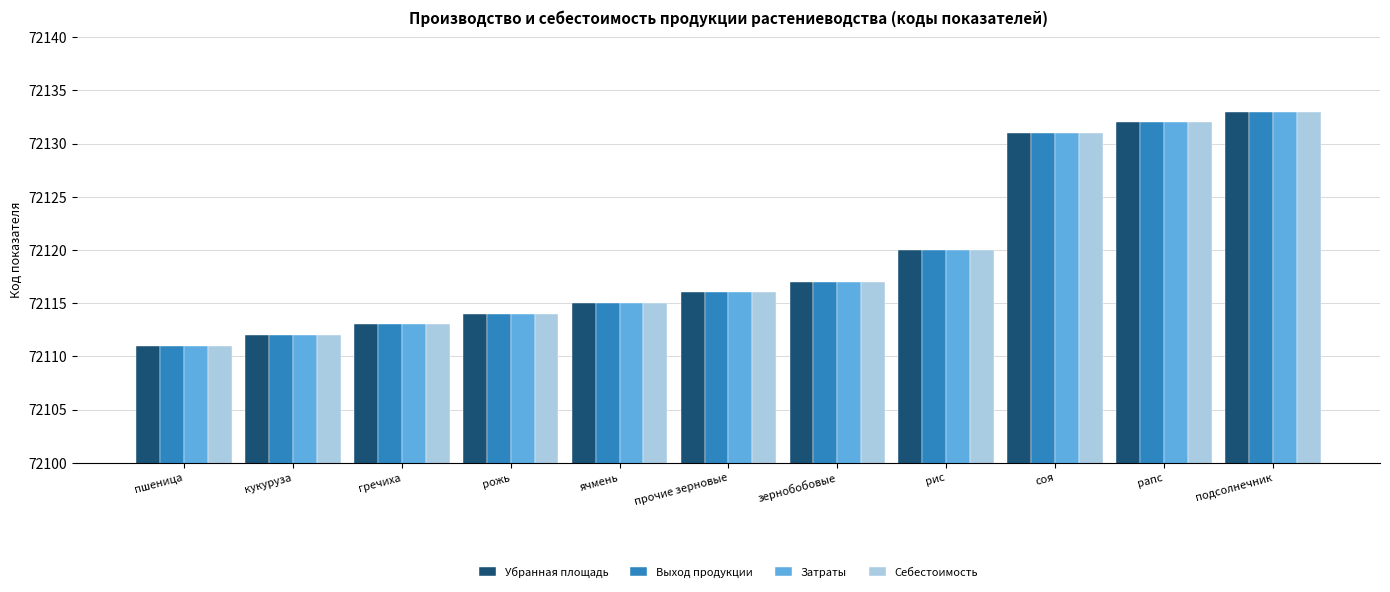

Is it true that Затраты equals 116634 at рис?

False